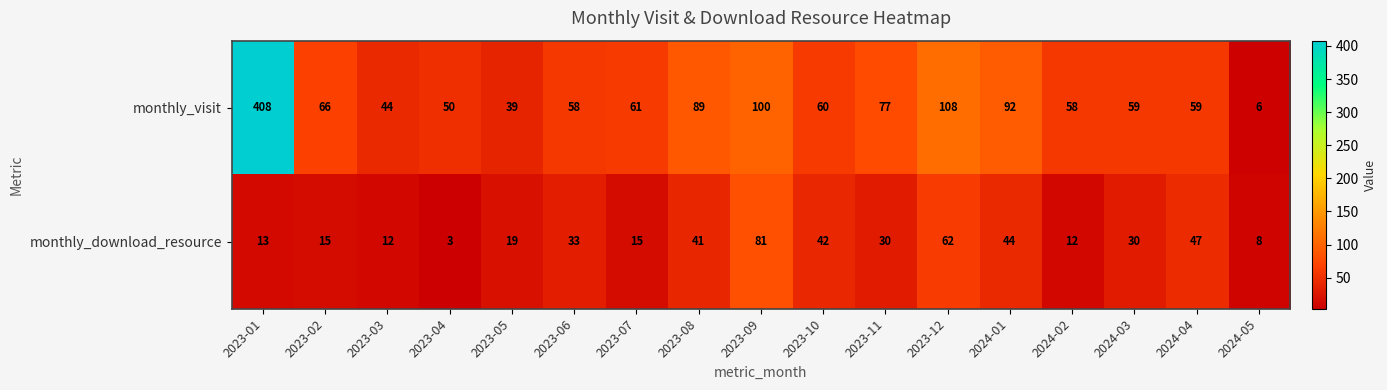

Rank the series at 2023-09 from highest to lowest value.

monthly_visit, monthly_download_resource